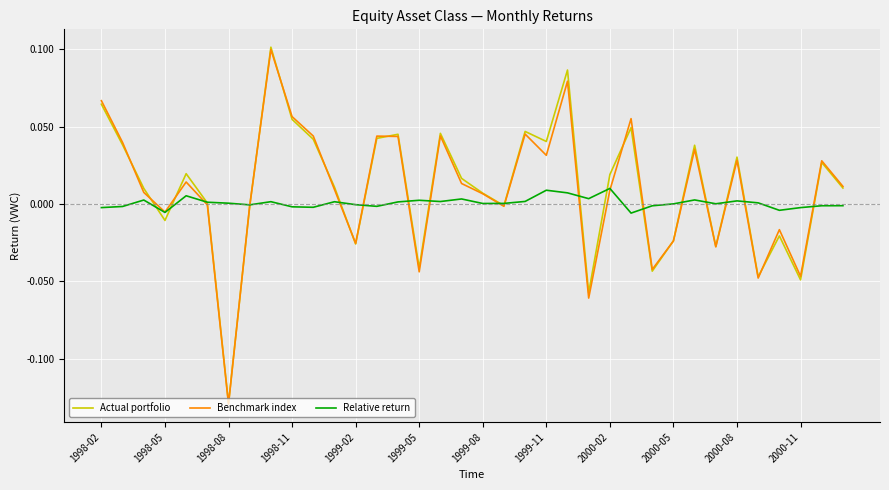

Which series has the widest spread of values?

Actual portfolio